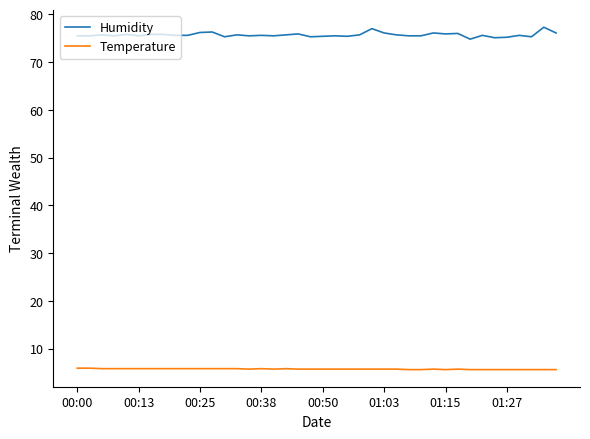

What are all the series names shown in the legend?

Humidity, Temperature